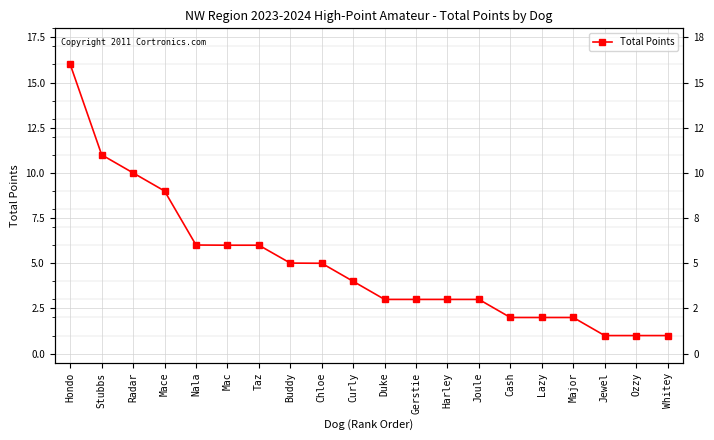

At which label is the value closest to 8?

Mace